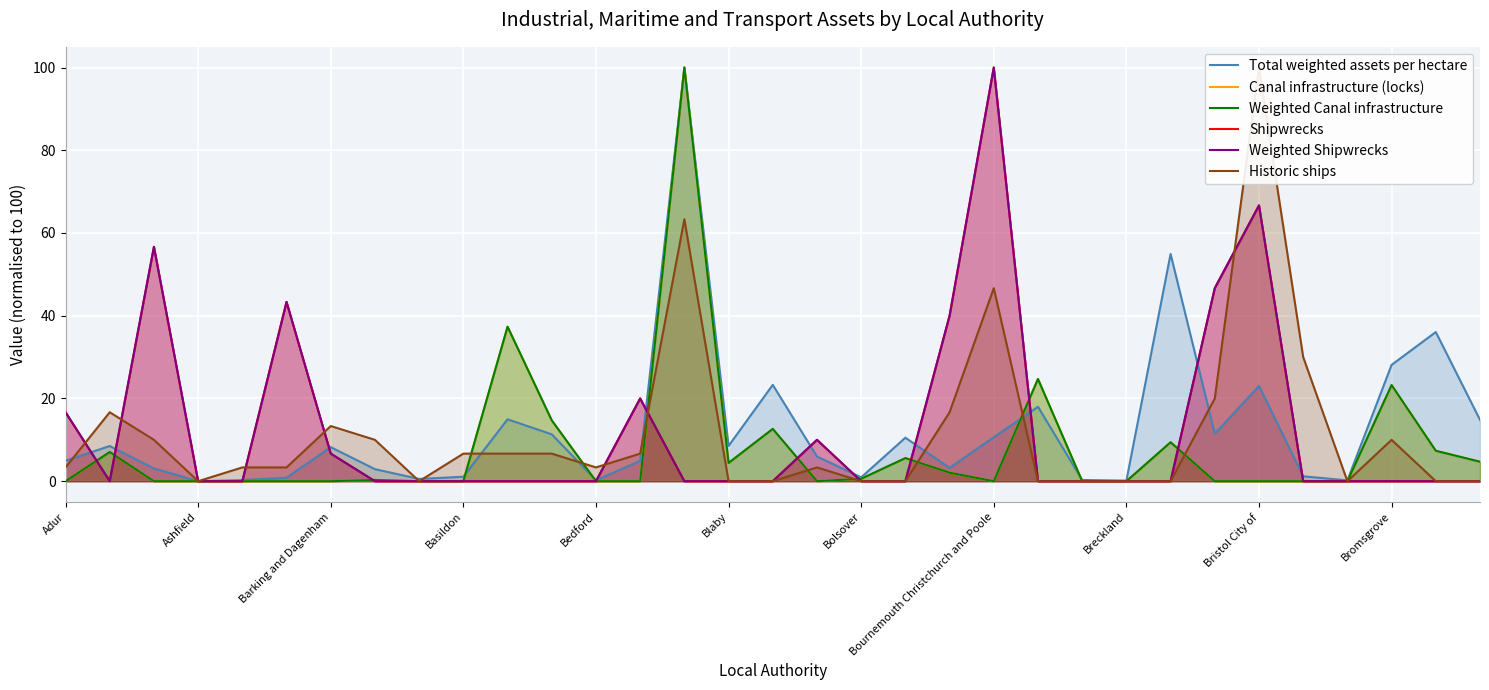

Does the chart display data point markers on the line(s)?

No